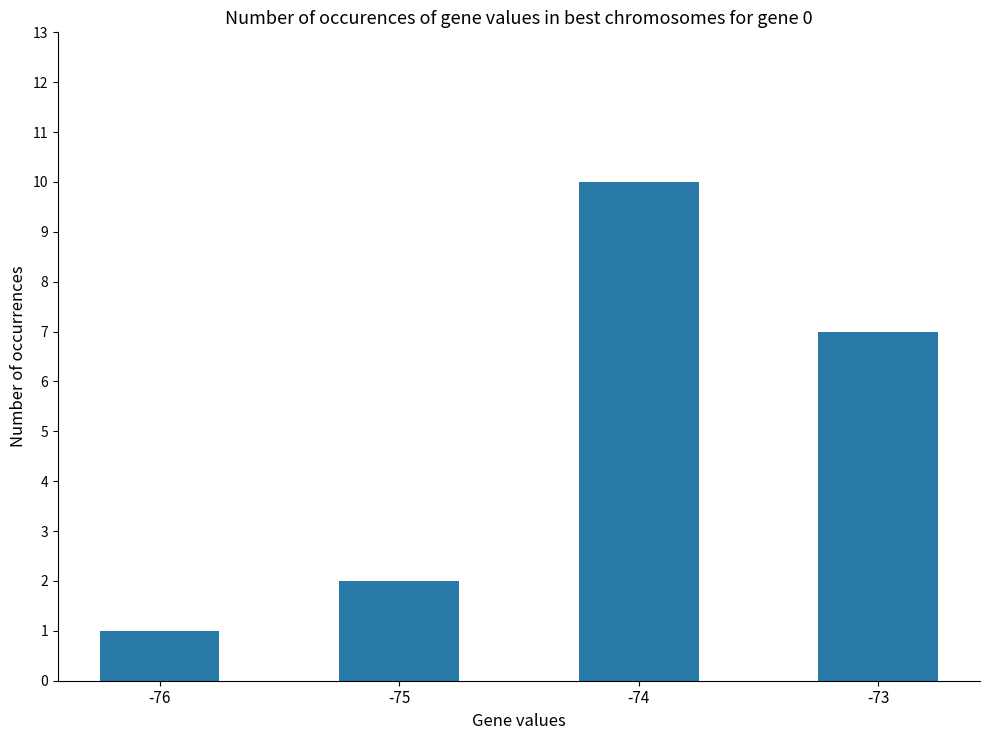

What is the average value?

5